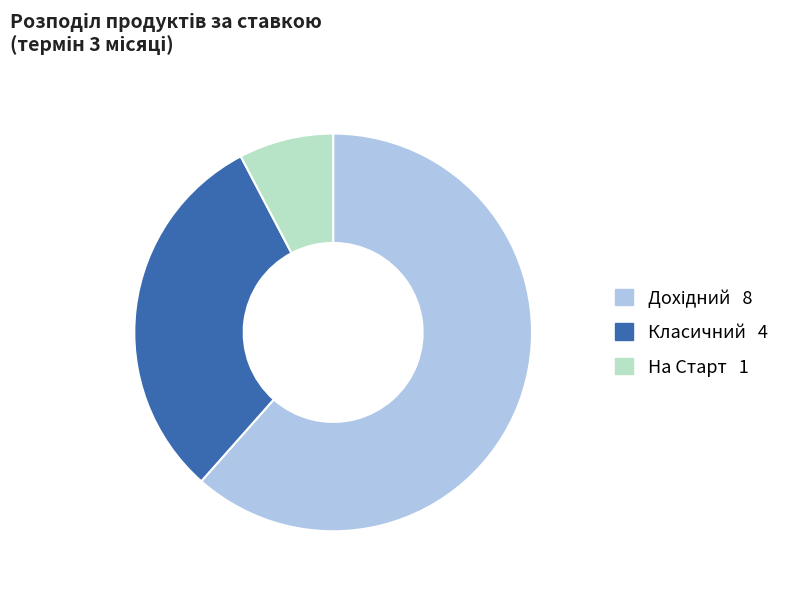

What is the smallest slice in the pie chart?

На Старт